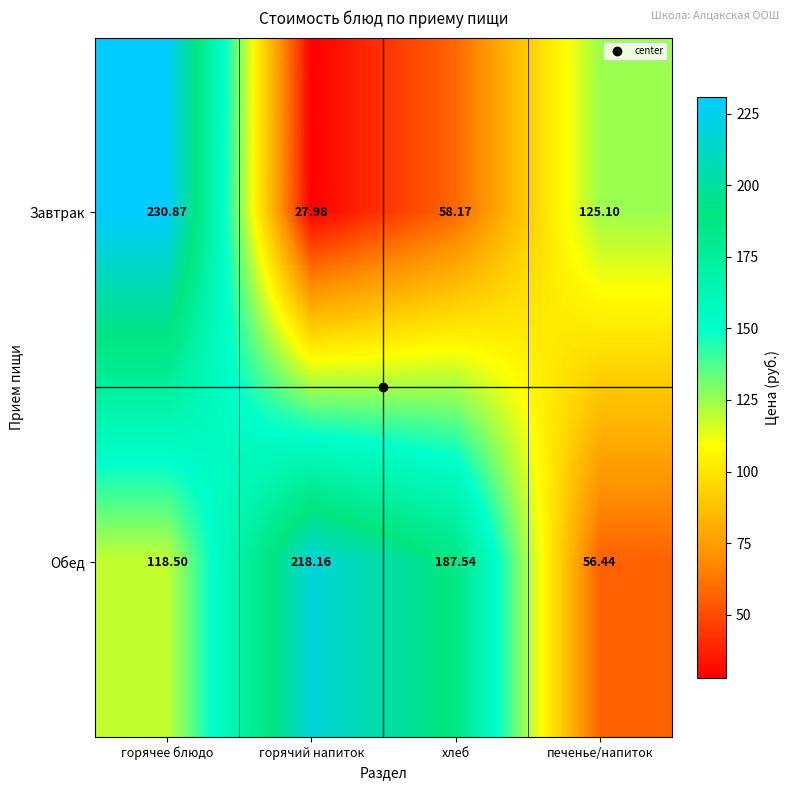

What is the spread (max minus min) of values at горячий напиток?

190.2